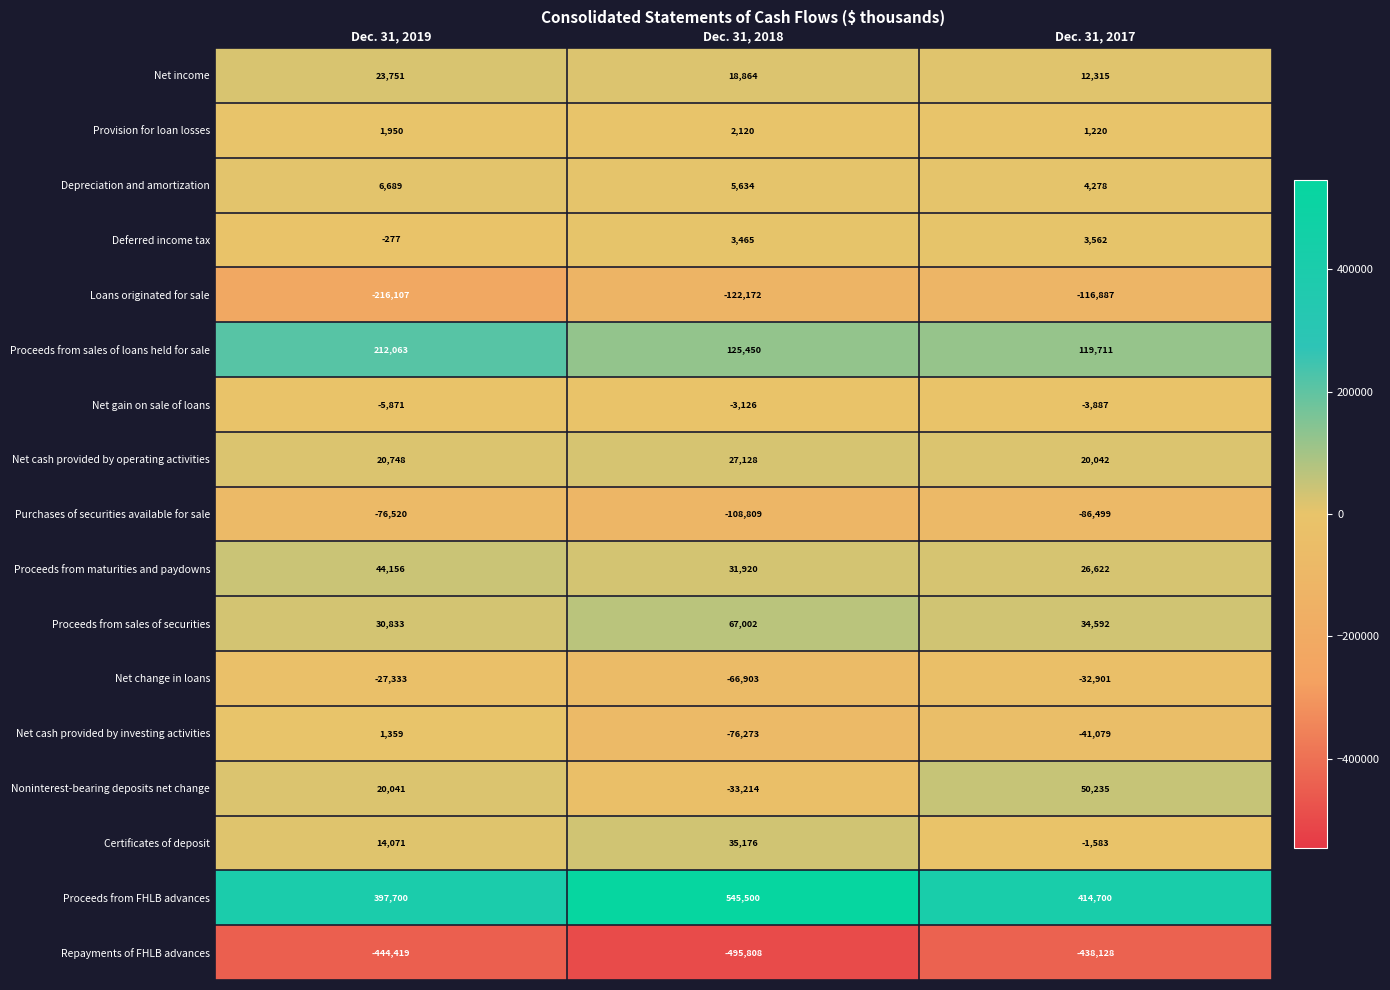

What is the difference between the maximum and minimum values in the Proceeds from maturities and paydowns series?

17534